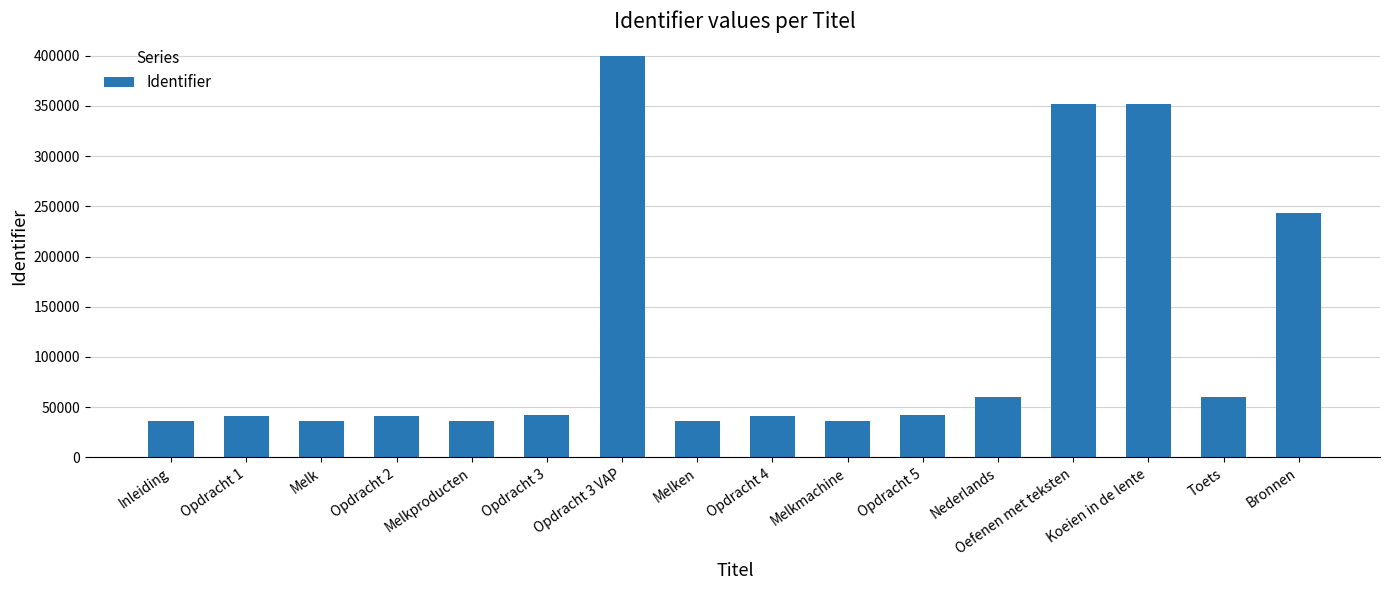

What is the maximum value shown in the chart?

399757